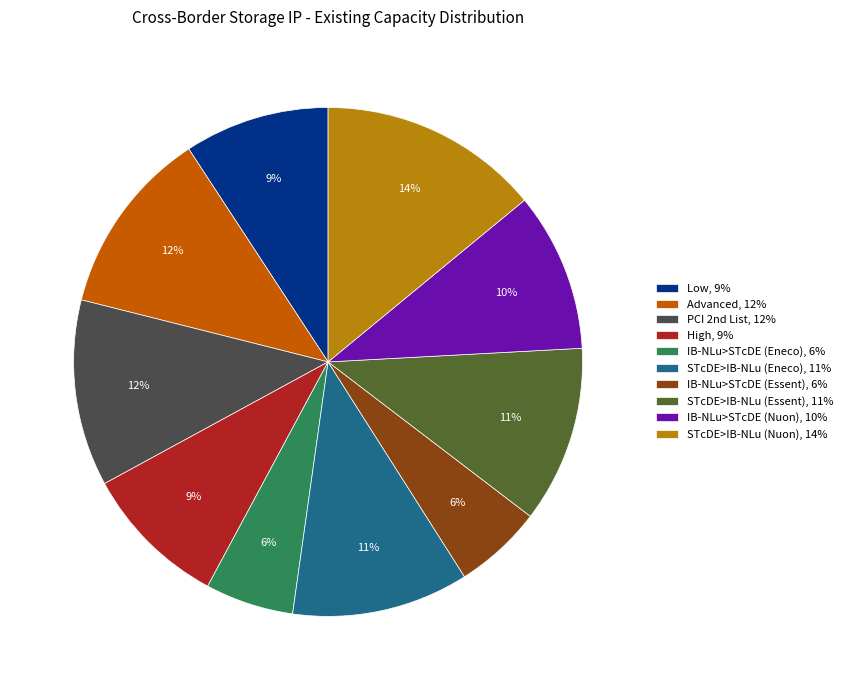

Does IB-NLu>STcDE (Nuon) account for over 50% of the chart?

No